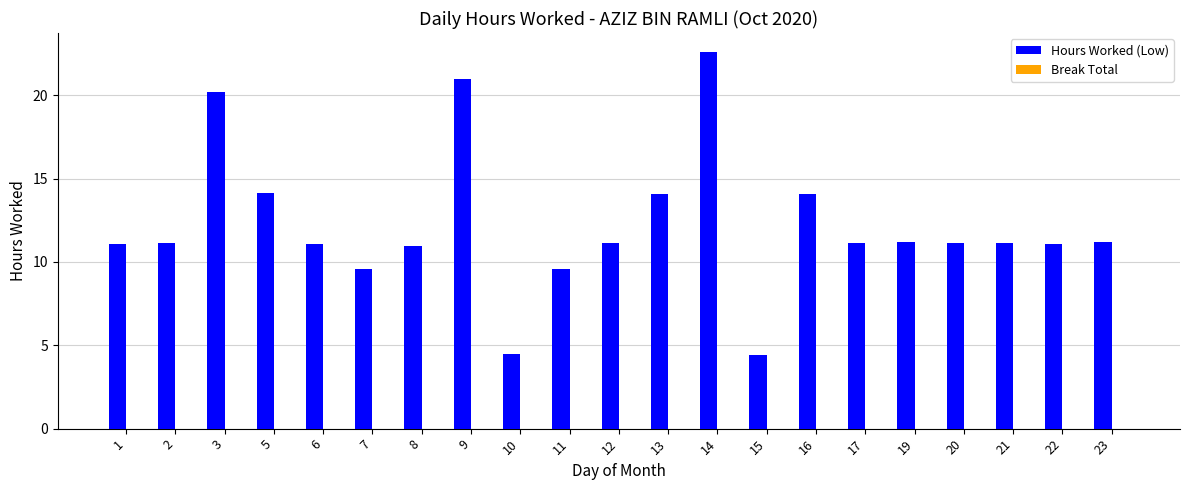

Approximately how many times larger is the value at 19 compared to 5?

0.8